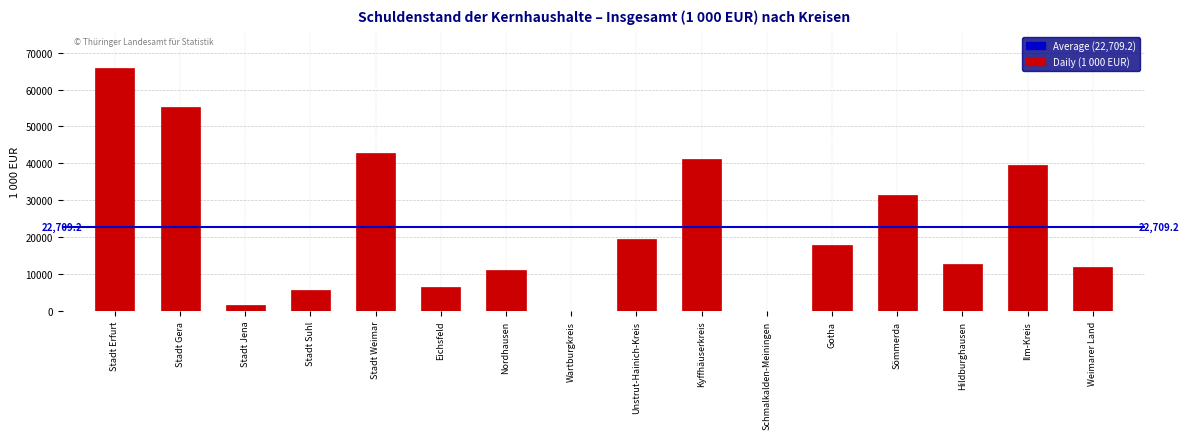

Reading left to right, list all the values displayed in this chart.

Stadt Erfurt=65784.1	Stadt Gera=55216.0	Stadt Jena=1690.5	Stadt Suhl=5738.8	Stadt Weimar=42883.8	Eichsfeld=6609.0	Nordhausen=11176.9	Wartburgkreis=0.0	Unstrut-Hainich-Kreis=19543.7	Kyffhäuserkreis=41091.6	Schmalkalden-Meiningen=0.0	Gotha=17999.7	Sömmerda=31391.8	Hildburghausen=12682.9	Ilm-Kreis=39595.3	Weimarer Land=11943.4